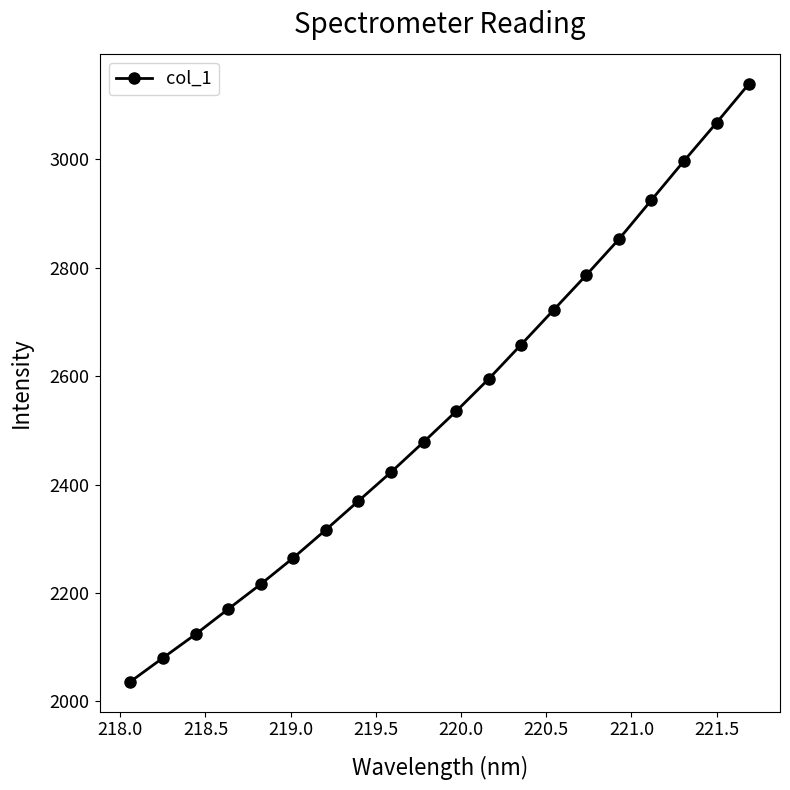

What is the value of the 12th point from the left?

2594.9